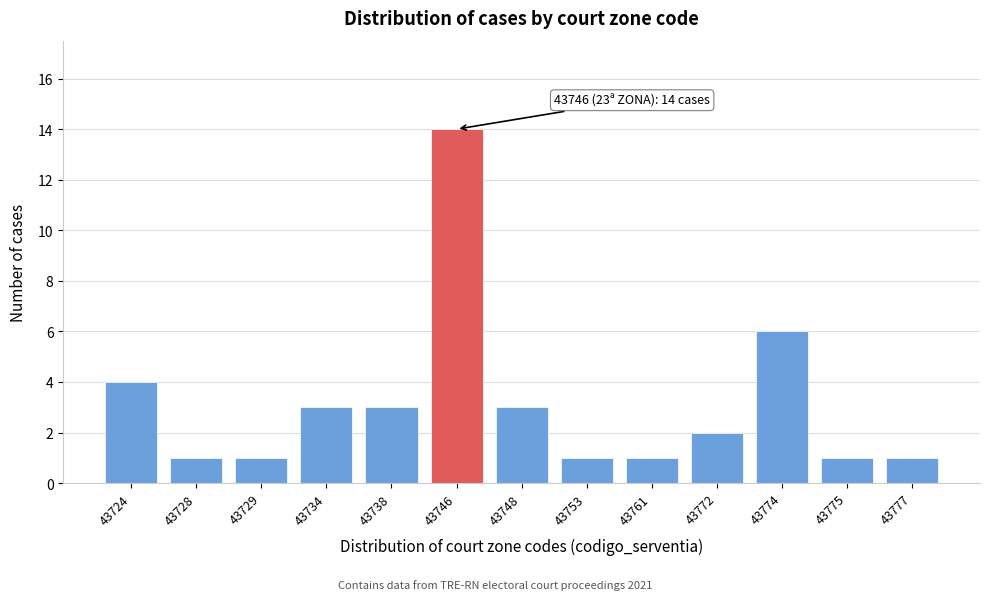

Reading right to left, transcribe all the data shown in this chart.

43777=1	43775=1	43774=6	43772=2	43761=1	43753=1	43748=3	43746=14	43738=3	43734=3	43729=1	43728=1	43724=4